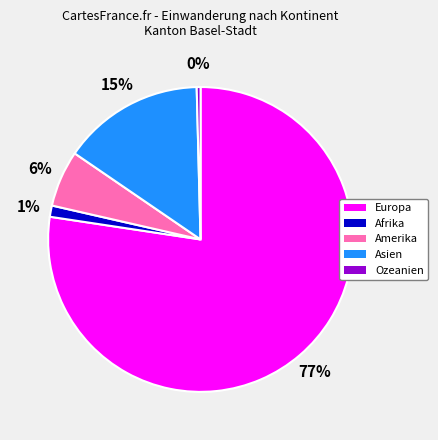

Which has a higher value, Ozeanien or Europa?

Europa